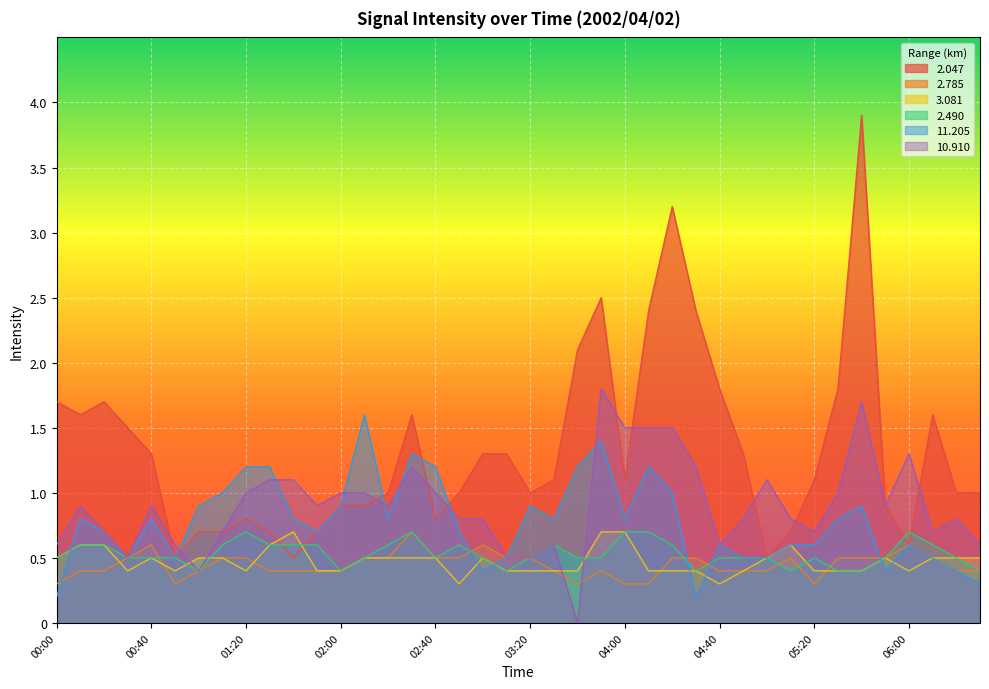

How many lines are shown in the chart?

6